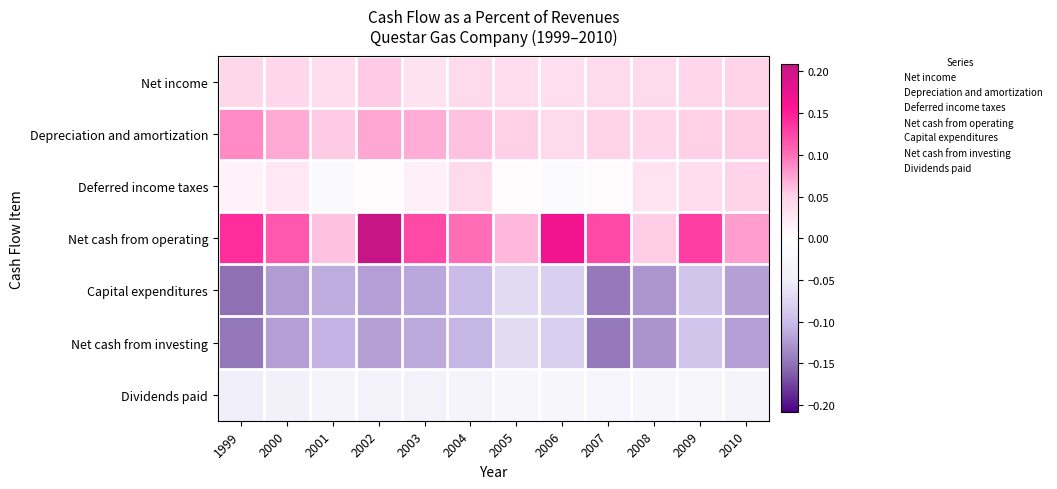

Which has a higher value, 2001 or 2009?

2001